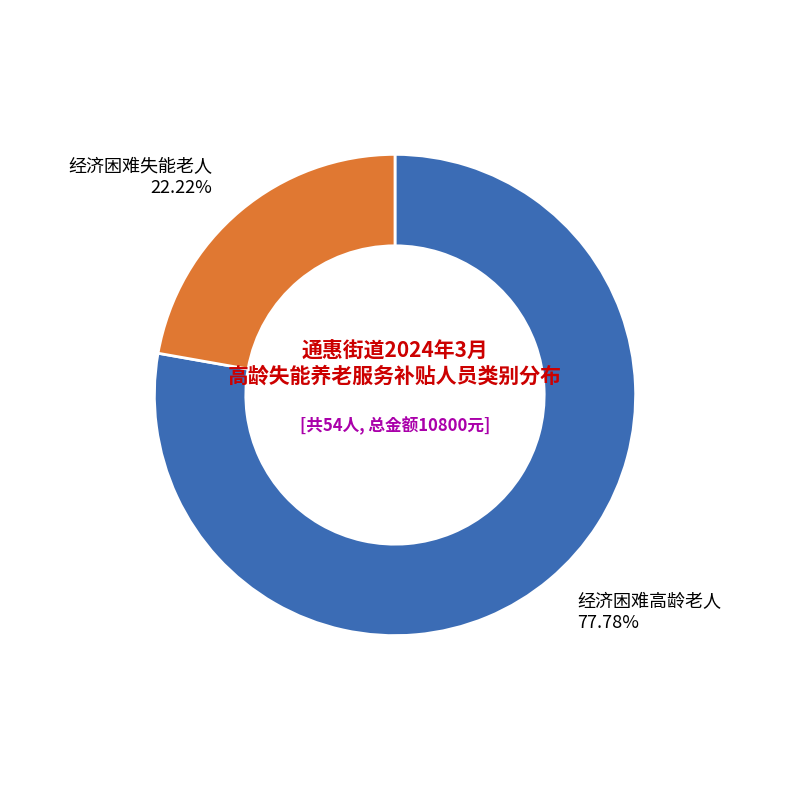

How many slices are in this pie chart?

2